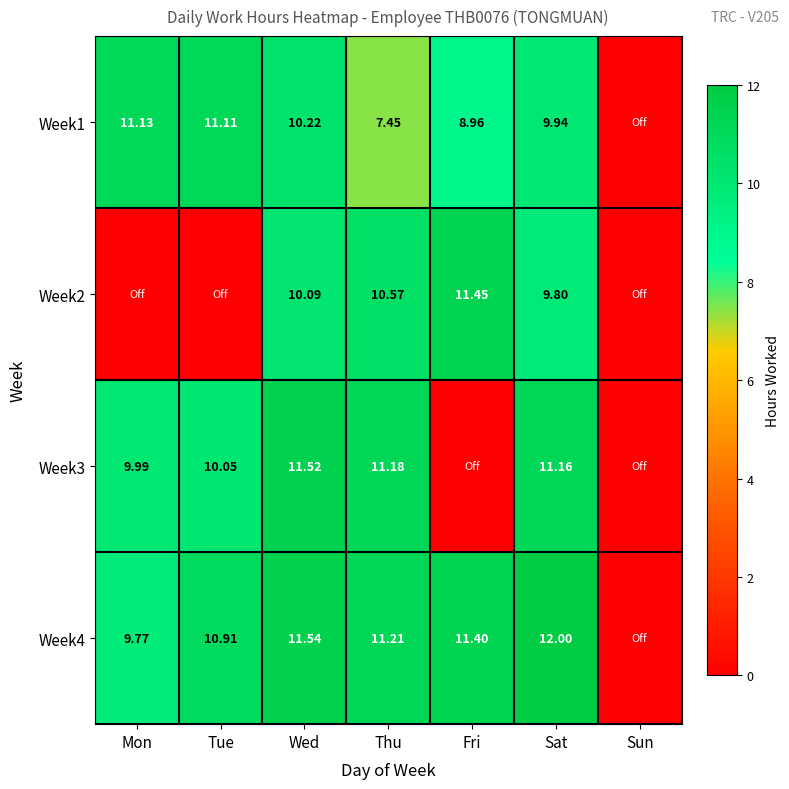

At which category does the chart reach its minimum across all series?

Sun